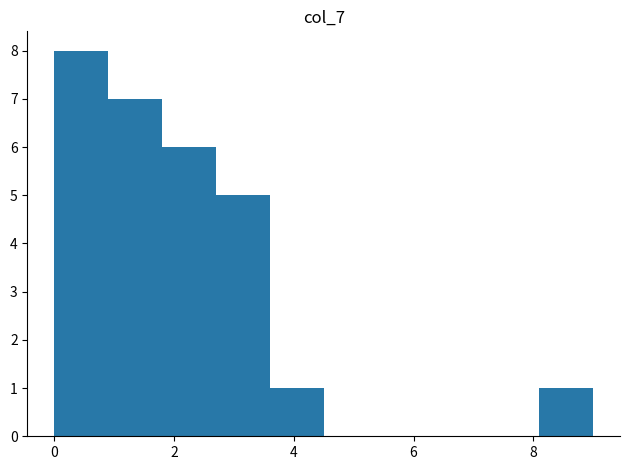

Which range on the x-axis has the tallest bar?

0.0 to 0.9